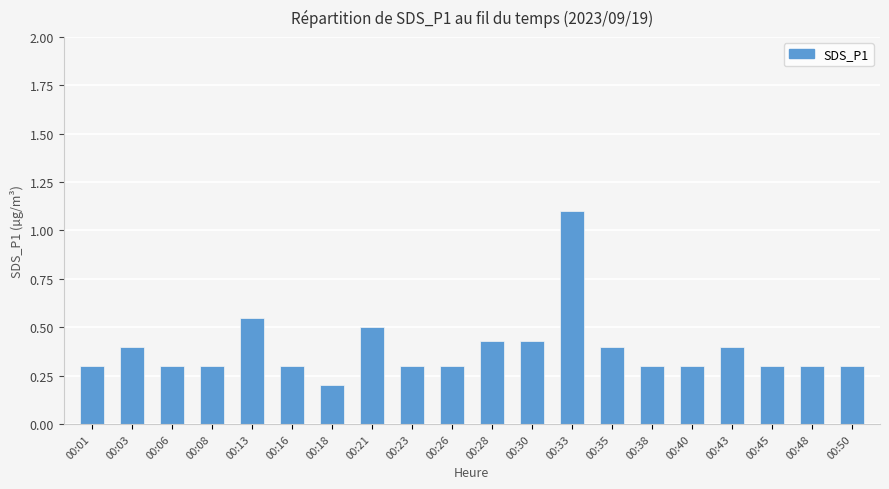

The value at 00:48 is 0.3. True or false?

True